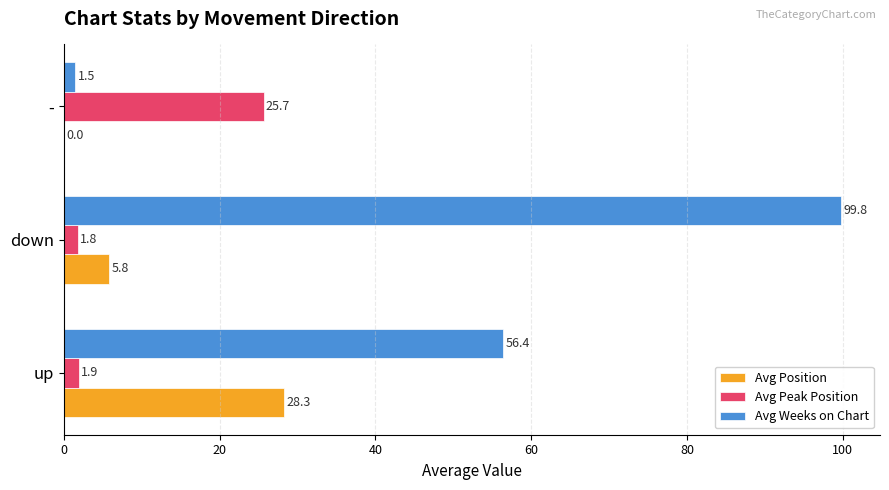

Between up and -, which series saw the biggest shift?

Avg Weeks on Chart